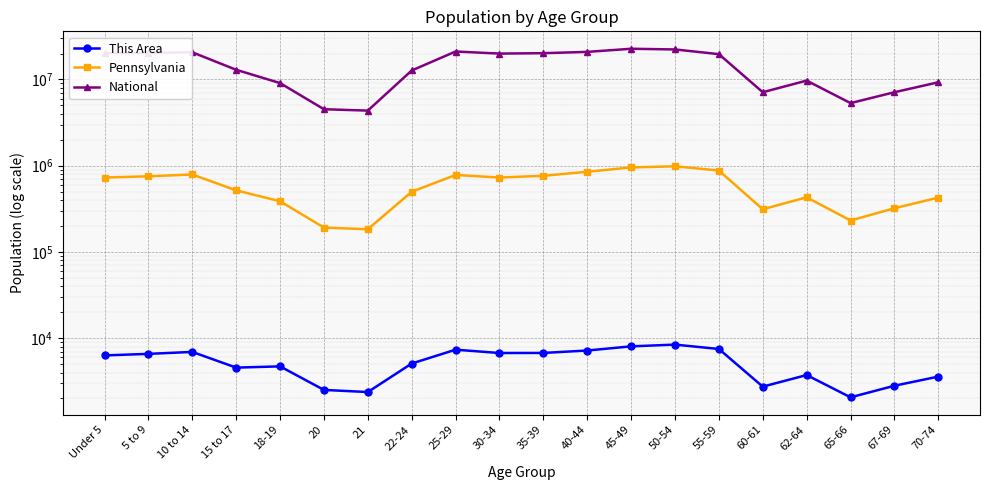

Is it true that This Area equals 2375 at 21?

True